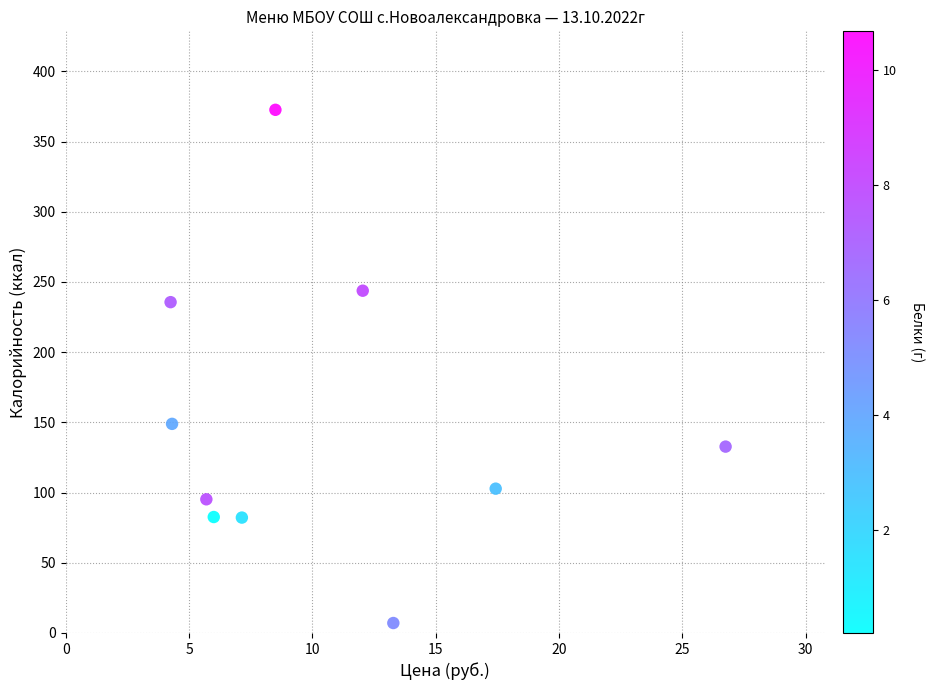

What is the range of X values (max minus min)?

22.5